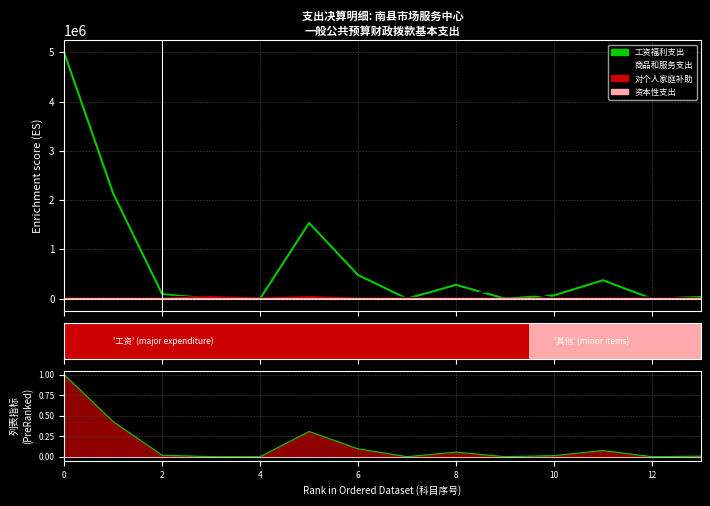

What is the approximate value of 工资福利支出 (norm) line at 0?

1.0